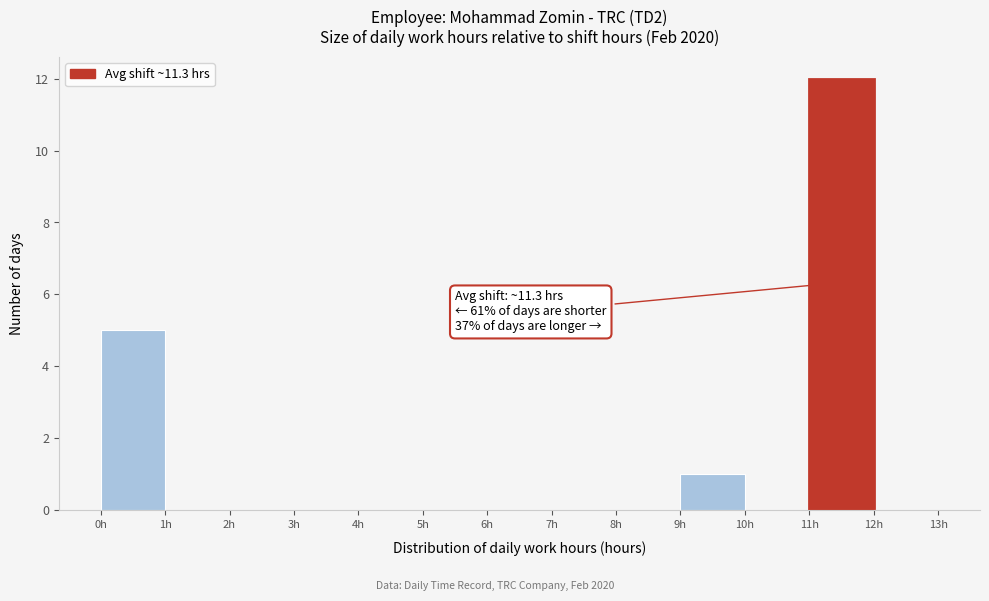

Which range on the x-axis has the tallest bar?

11 to 12